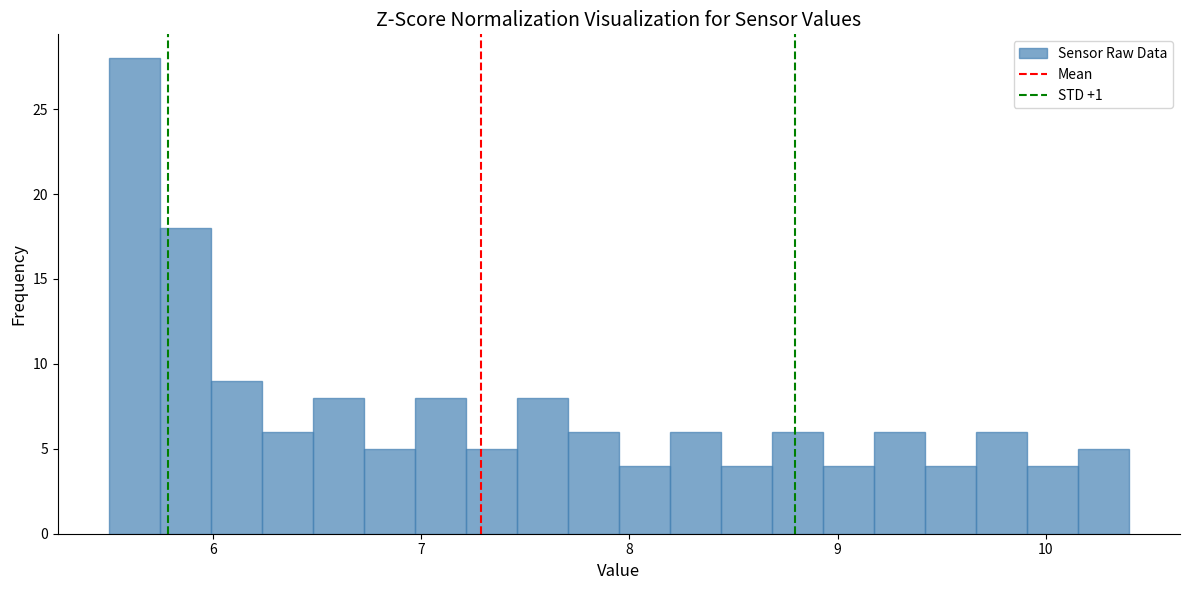

Read against the x-axis, roughly where is the centre of the tallest bar?

5.6